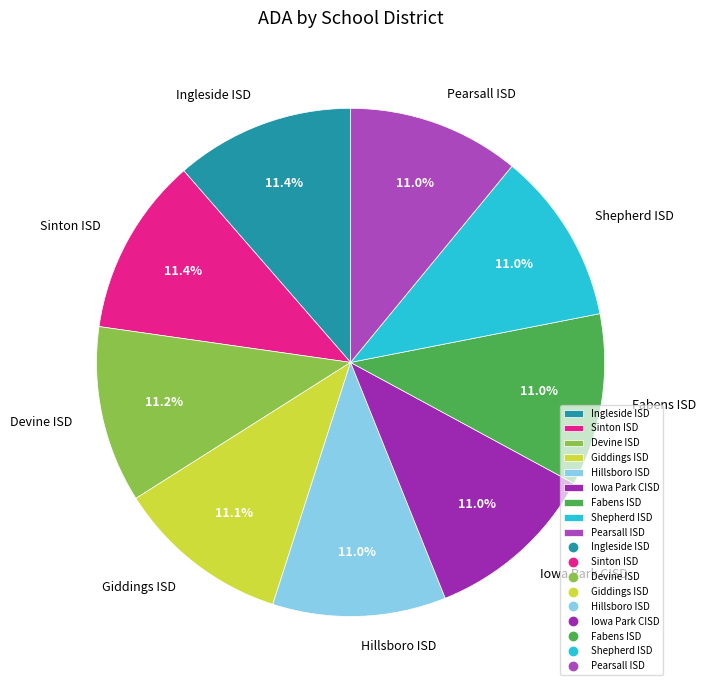

Does Iowa Park CISD account for over 50% of the chart?

No